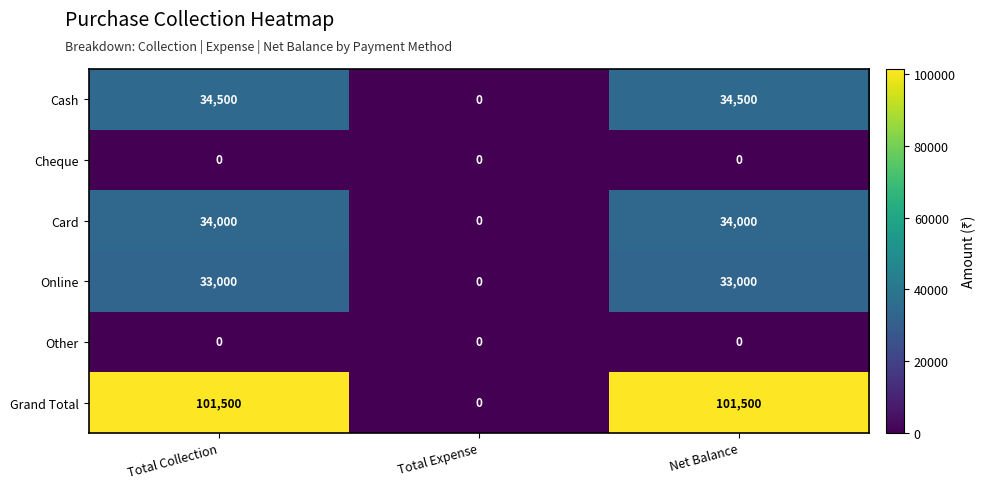

Which series changed the most between Total Expense and Net Balance?

Grand Total